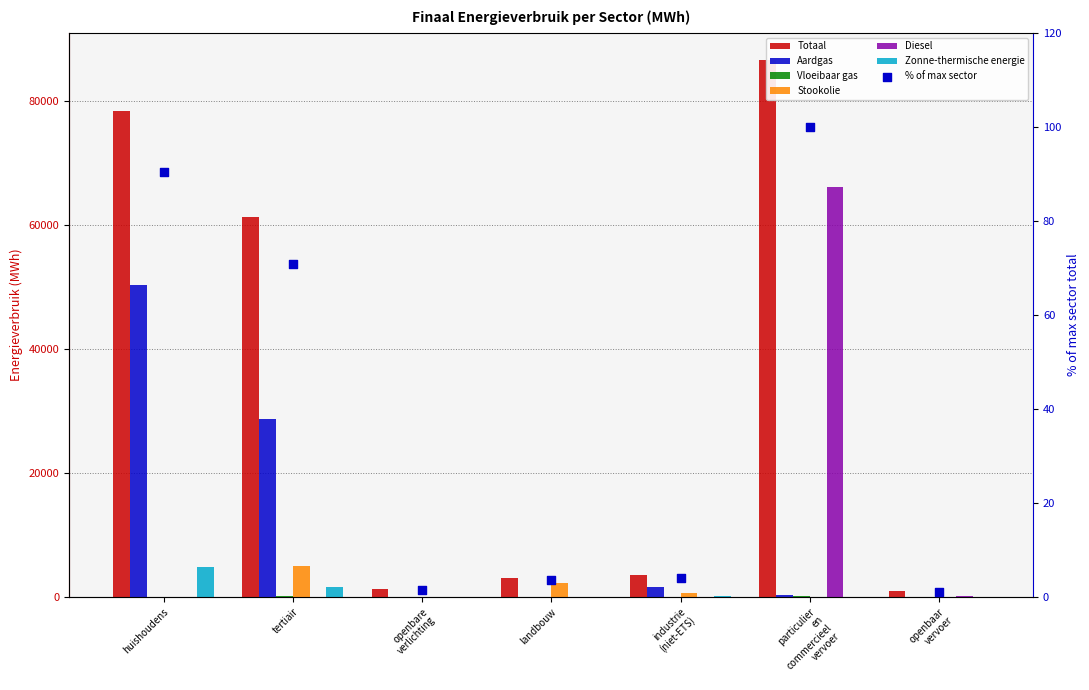

Which series contains the highest Y value?

Totaal